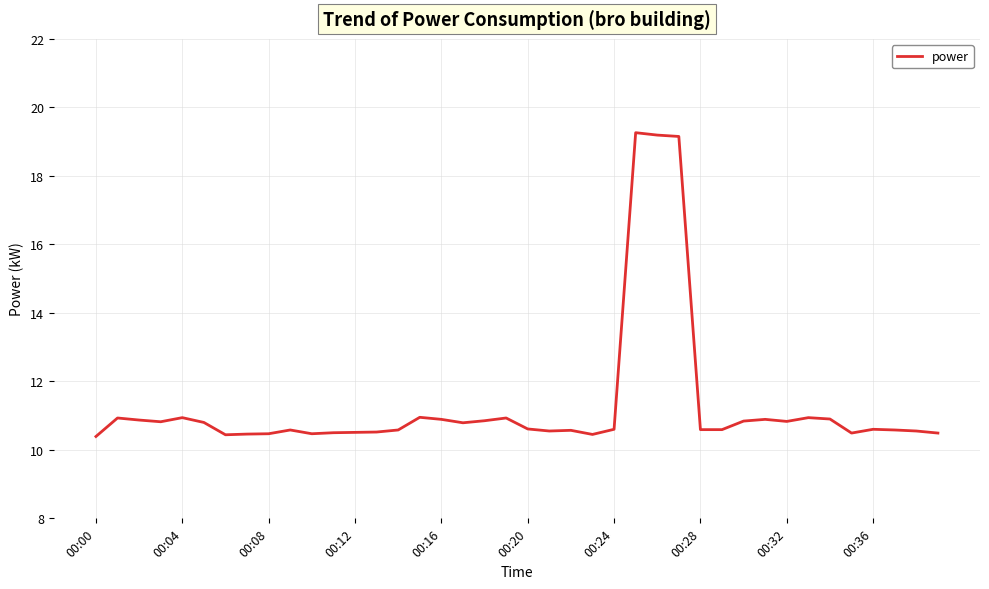

What is the smallest value displayed?

10.4